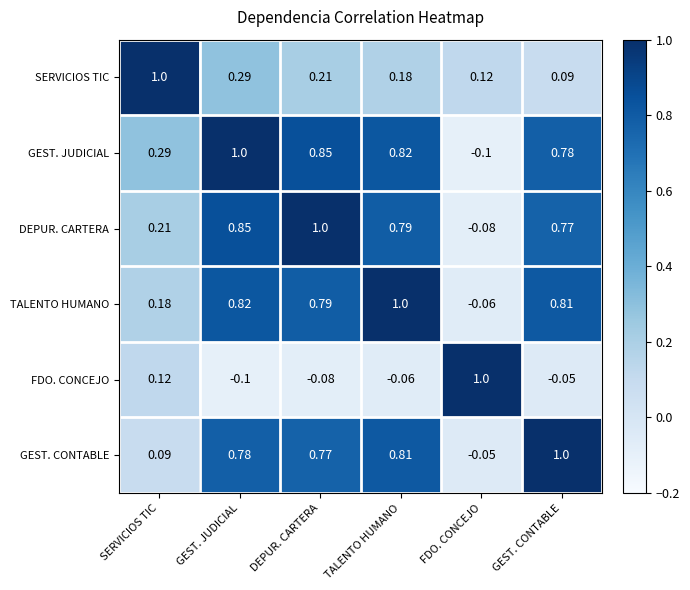

At TALENTO HUMANO, list the series in order from largest to smallest.

TALENTO HUMANO, GEST. JUDICIAL, GEST. CONTABLE, DEPUR. CARTERA, SERVICIOS TIC, FDO. CONCEJO